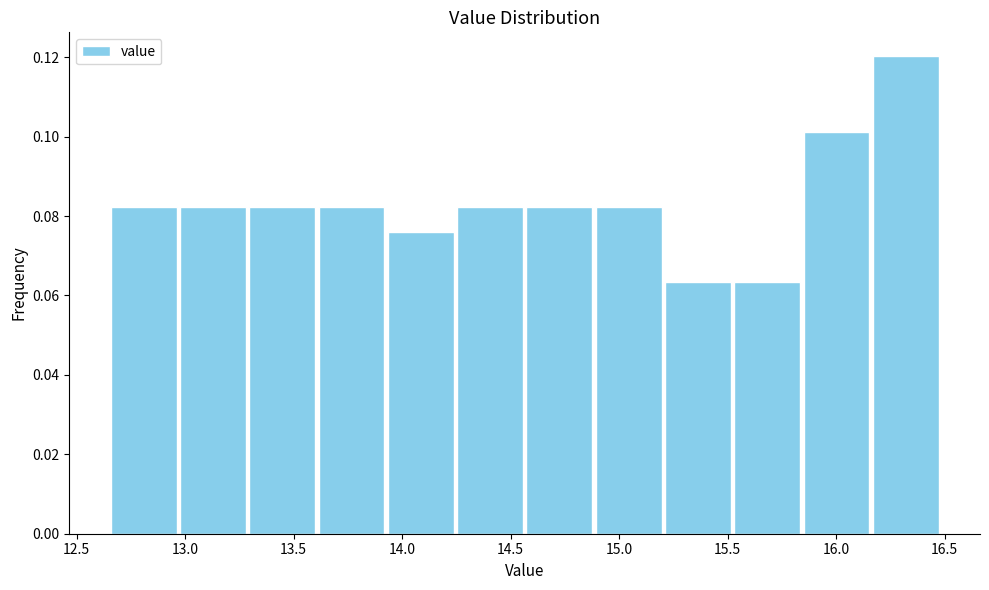

Reading left to right, transcribe this chart: for each bar, give the range it covers on the x-axis and its height. Neither the bar edges nor the heights are printed on the chart, so give them approximately, as read against the axes.

12.65 to 12.95: 0.082
12.95 to 13.30: 0.082
13.30 to 13.60: 0.082
13.60 to 13.95: 0.082
13.95 to 14.25: 0.076
14.25 to 14.55: 0.082
14.55 to 14.90: 0.082
14.90 to 15.20: 0.082
15.20 to 15.50: 0.064
15.50 to 15.85: 0.064
15.85 to 16.15: 0.102
16.15 to 16.50: 0.120